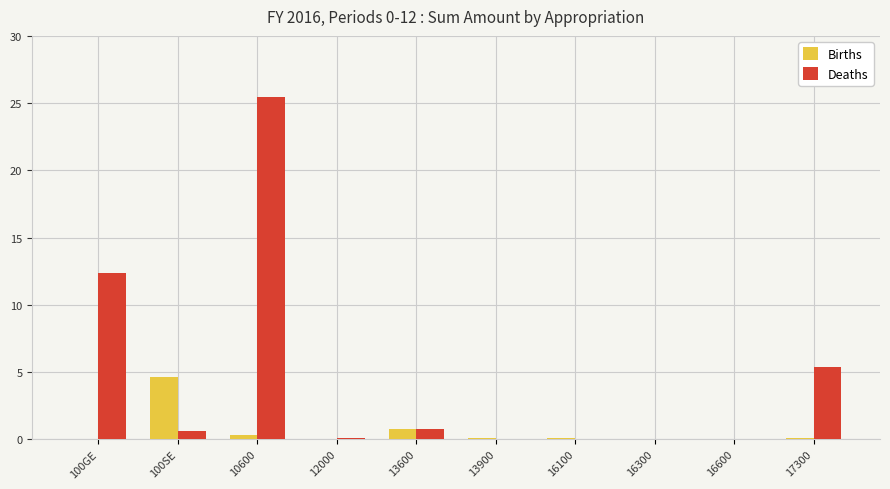

Reading right to left, extract all data points from this chart.

Births: 50132	331	27408	75929	64323	777590	1625	278736	4642008	25
Deaths: 5354780	3475	1875	1125	11600	751887	52118	25443395	597410	12342411